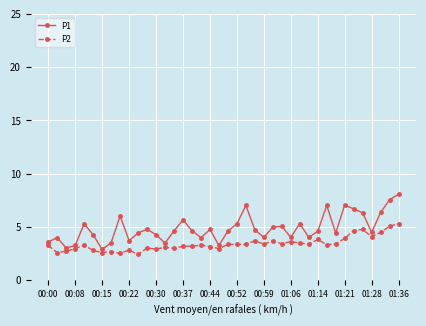

Which series has the largest total across all categories?

P1